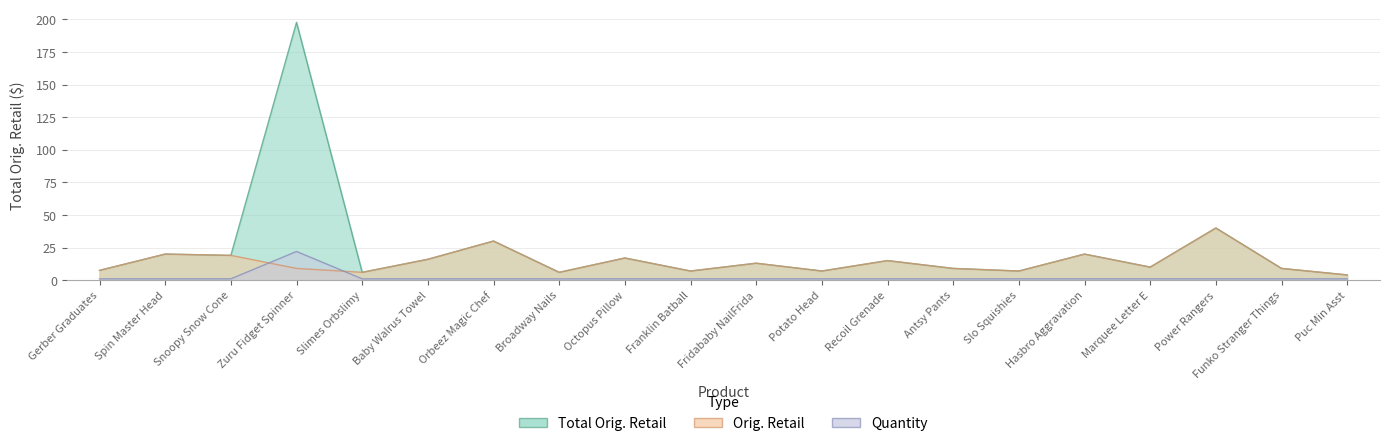

True or false: Quantity and Total Orig. Retail cross at least once.

False